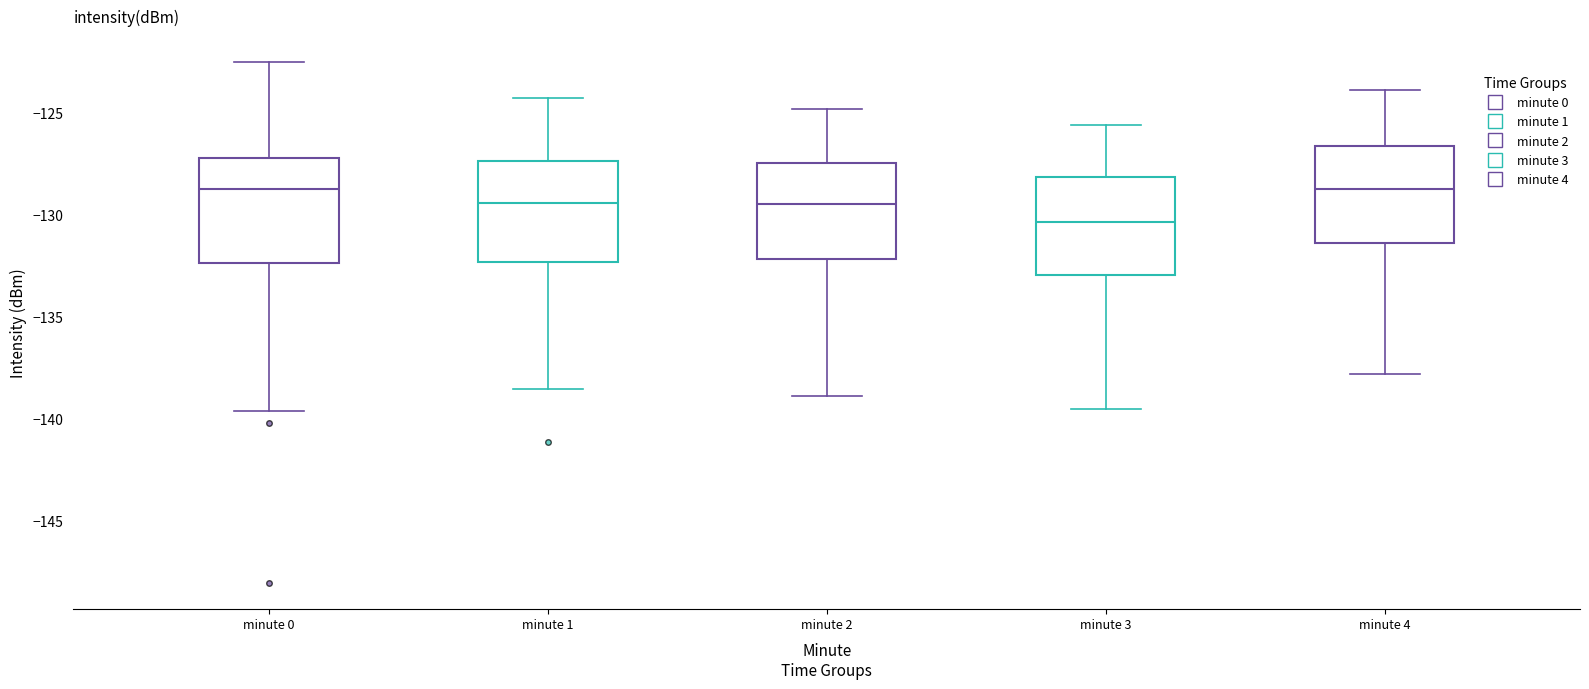

Which box has the lowest median line?

minute 3